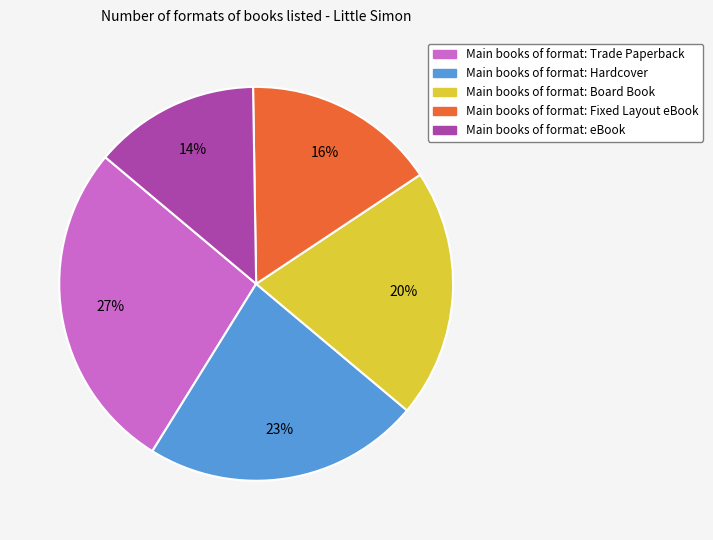

Is there any slice that represents more than half of the pie?

No